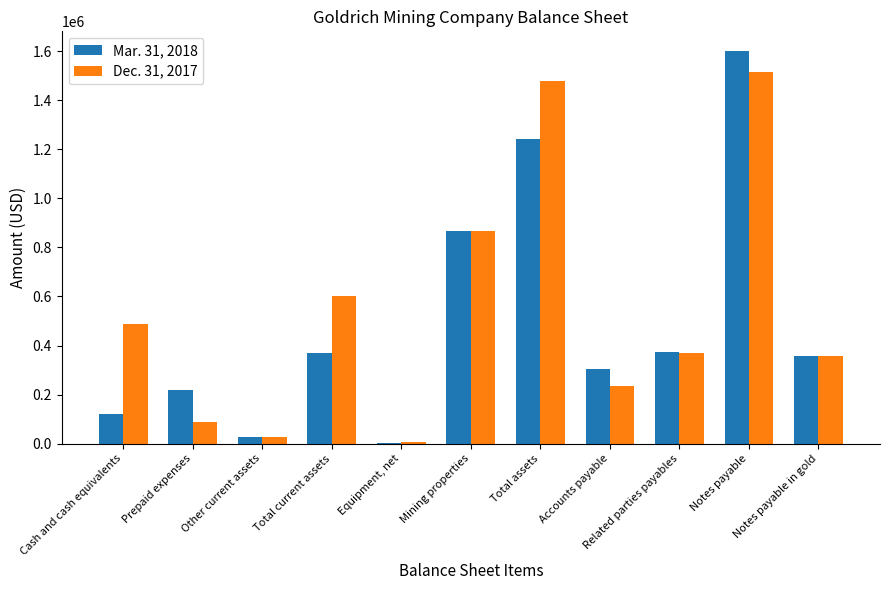

What is the average value of the Mar. 31, 2018 series?

498792